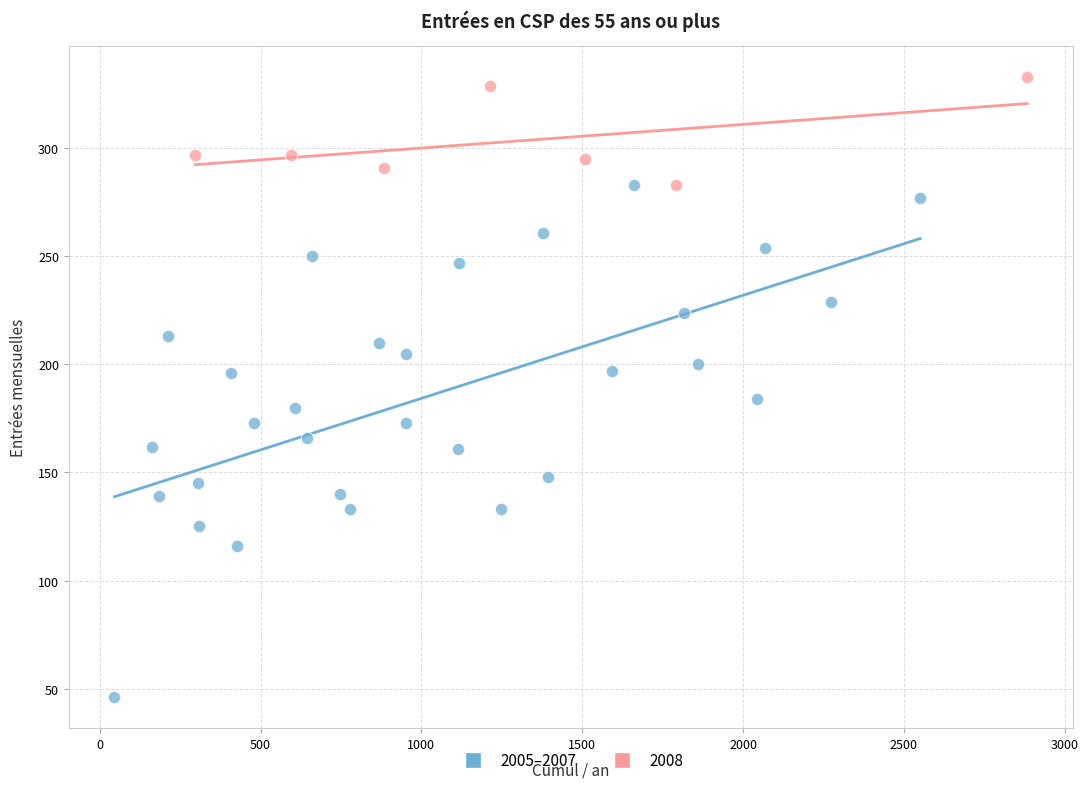

Which series reaches the minimum Y coordinate?

2005–2007